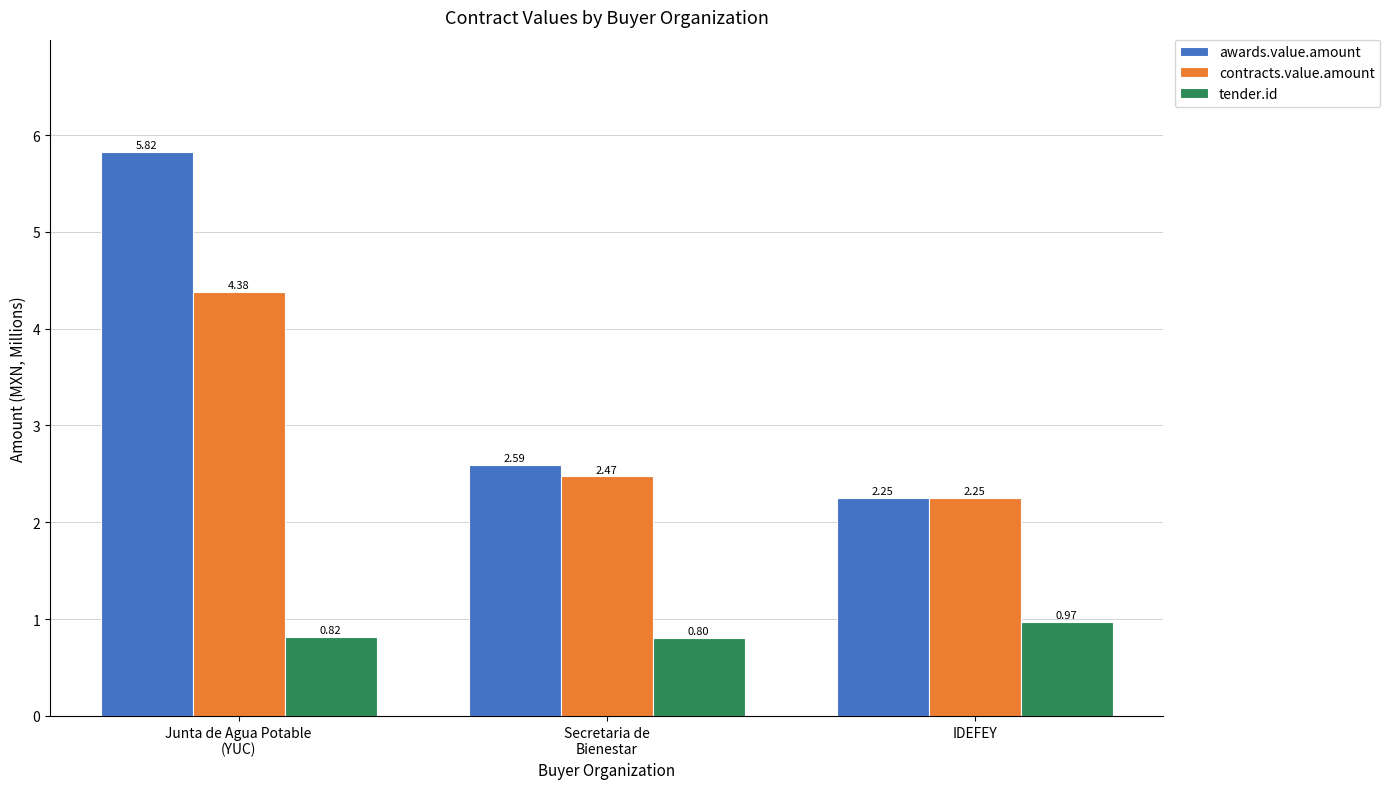

Rank the series at Junta de Agua Potable
(YUC) from highest to lowest value.

awards.value.amount, contracts.value.amount, tender.id